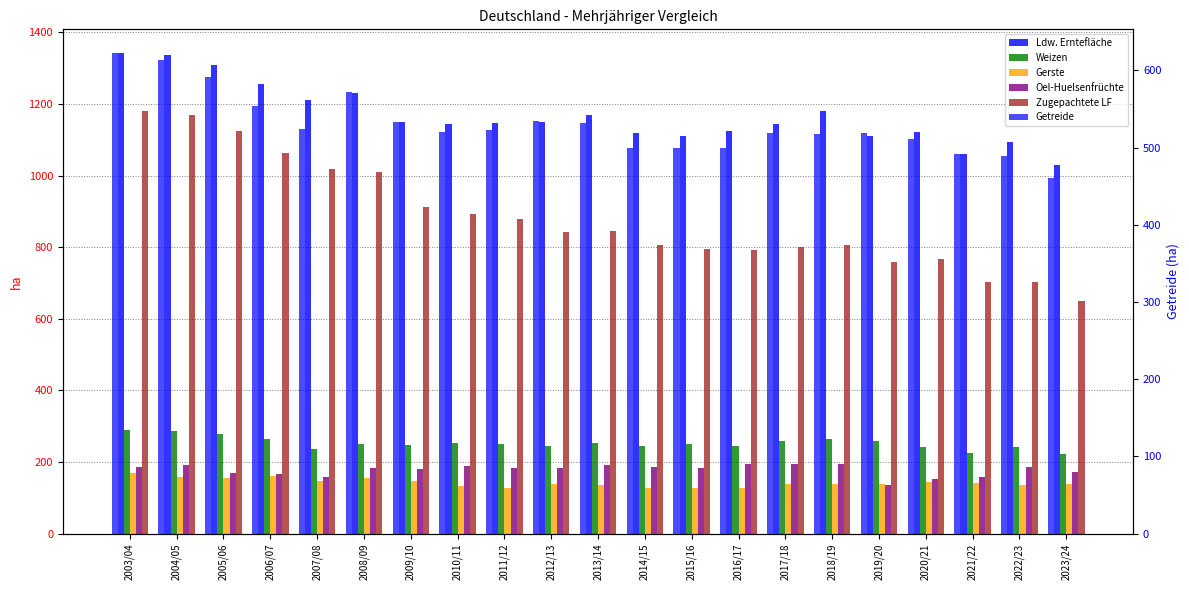

How many categories are shown in the chart?

21